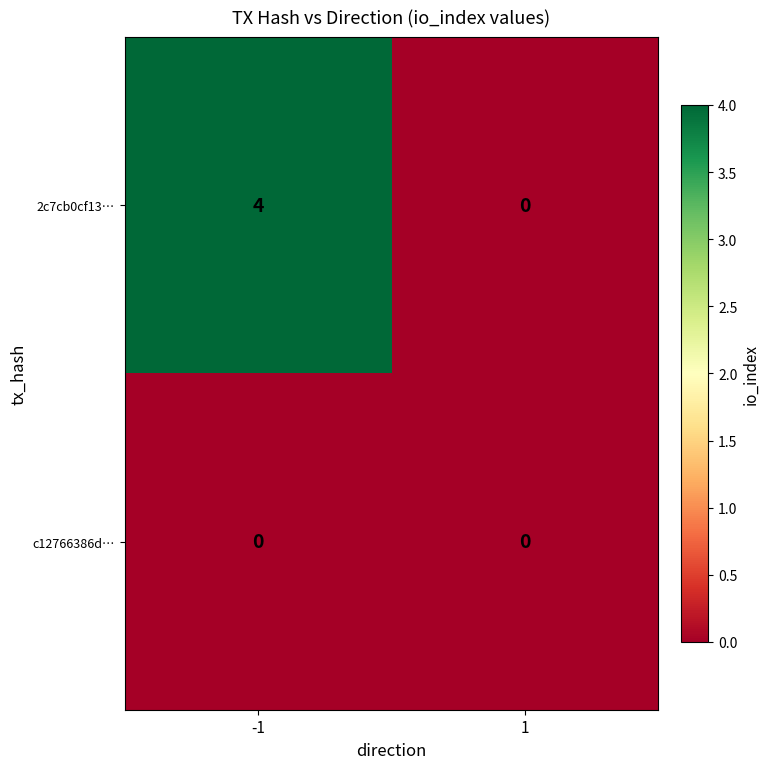

What is the total value across all series at -1?

4